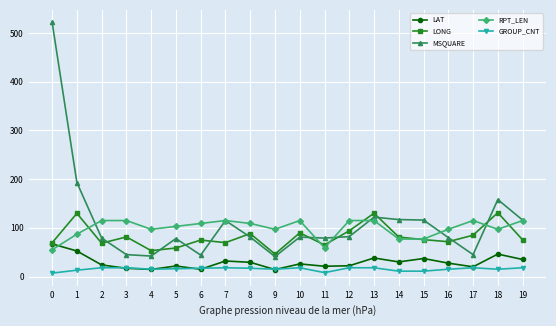

Is it true that LAT equals 67.1 at 0?

True